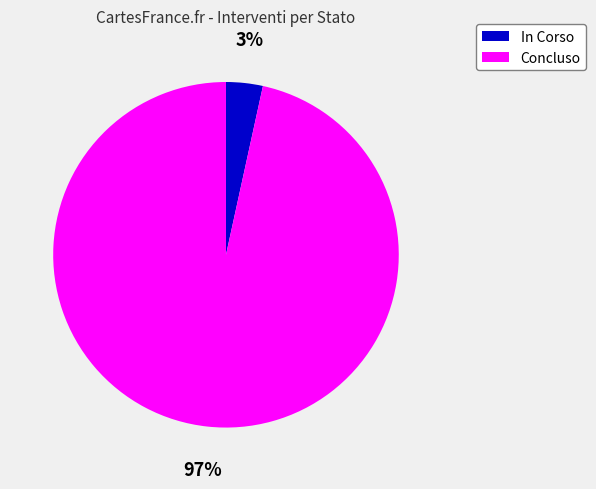

Does Concluso account for over 50% of the chart?

Yes